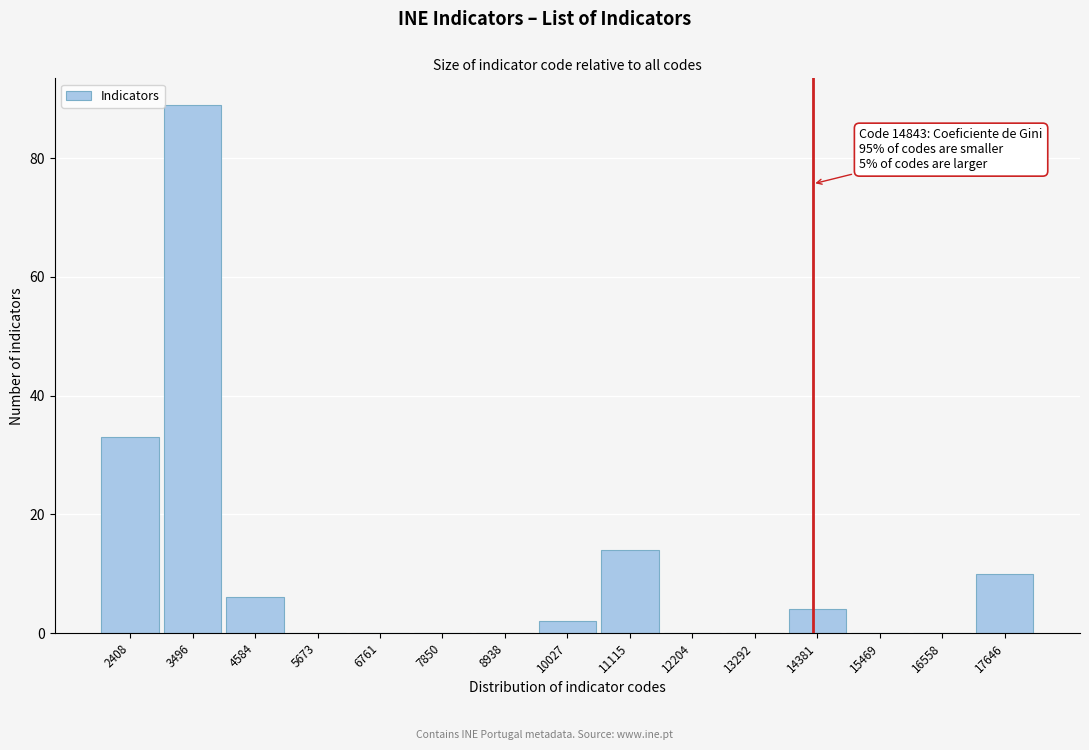

Reading left to right, list all the values displayed in this chart.

2408=33	3496=89	4584=6	5673=0	6761=0	7850=0	8938=0	10027=2	11115=14	12204=0	13292=0	14381=4	15469=0	16558=0	17646=10